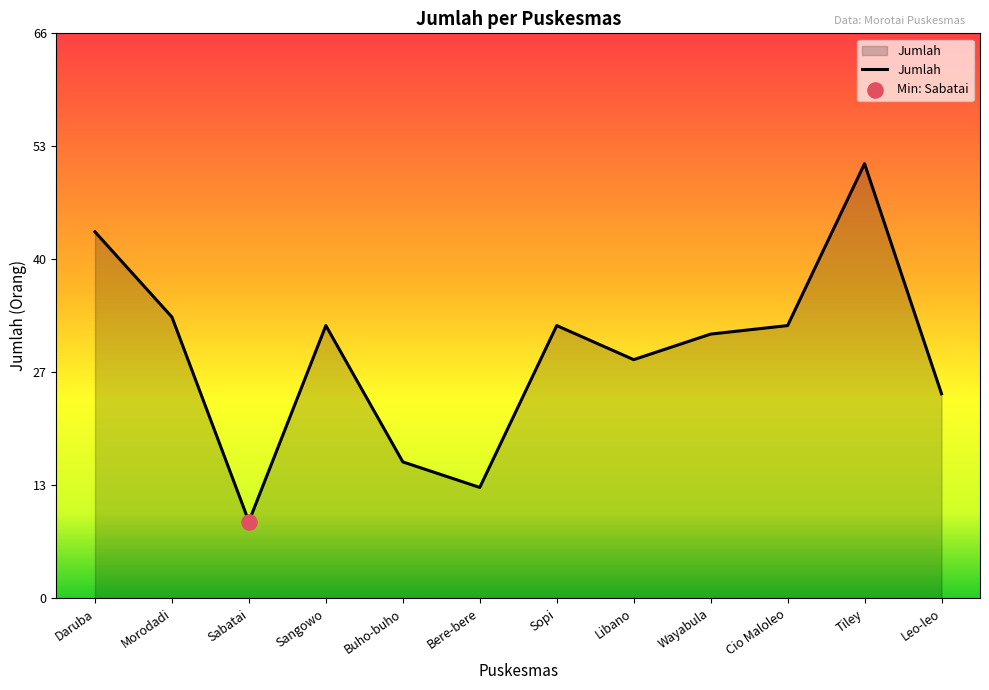

What is the change in value from Daruba to Libano?

-15